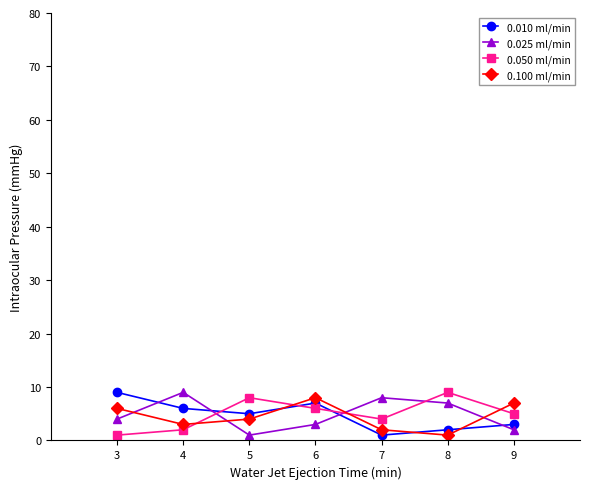

Does the chart display data point markers on the line(s)?

Yes